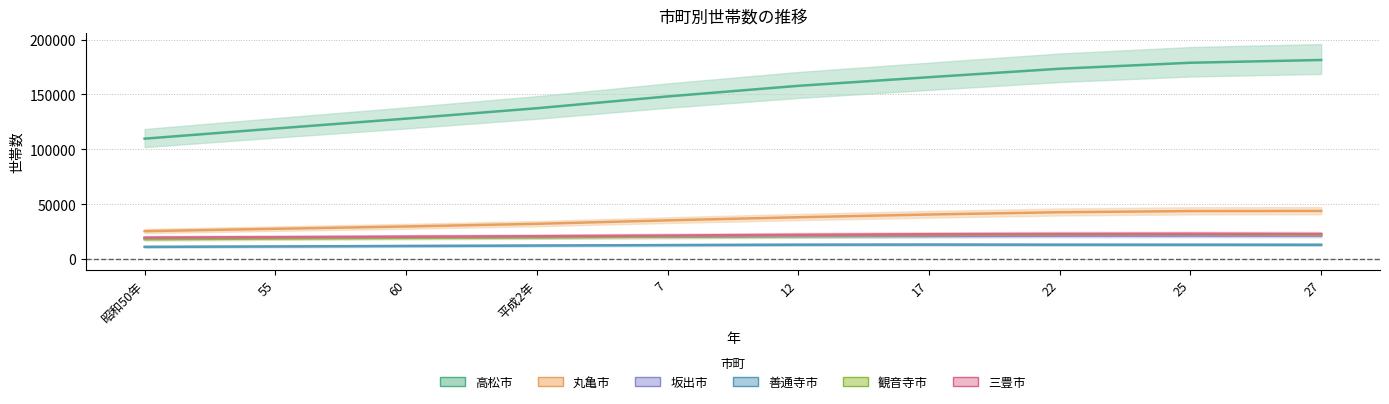

List the labels in order of 観音寺市 value, smallest first.

昭和50年, 55, 60, 平成2年, 7, 12, 17, 27, 22, 25